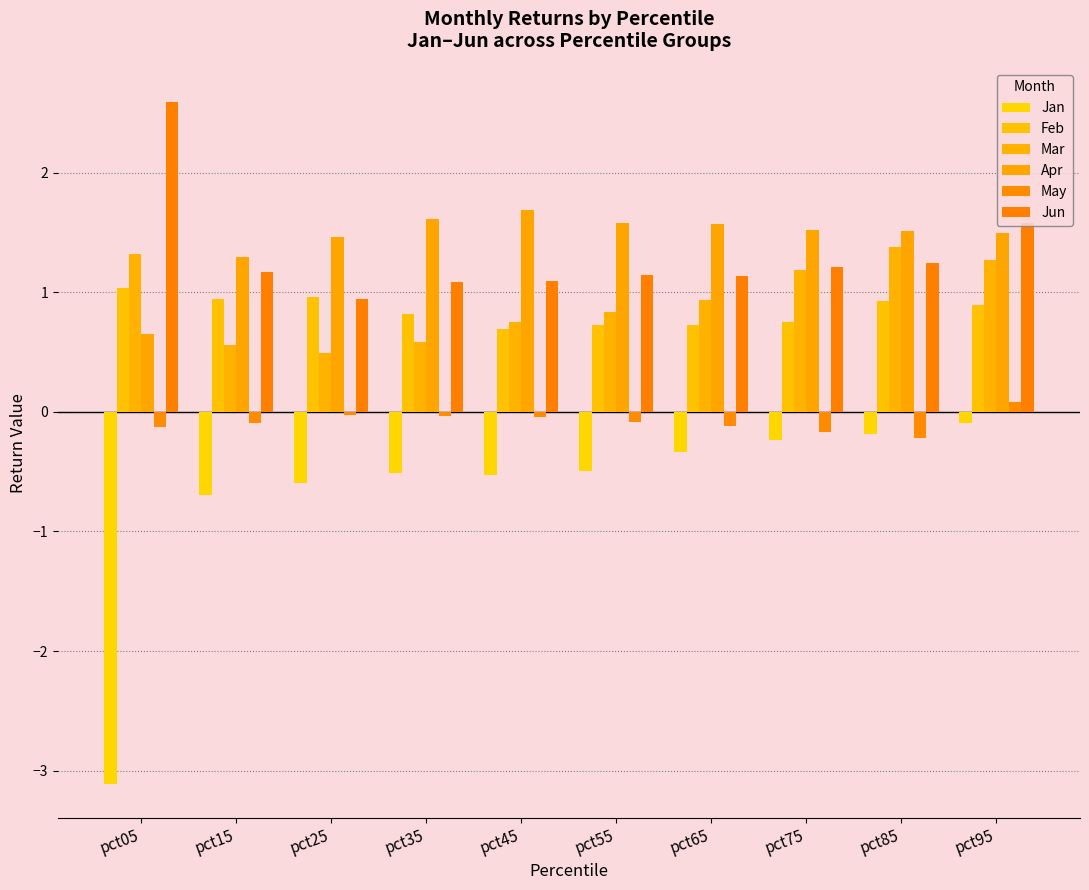

What is the sum of the May values at pct35 and pct15?

-0.1